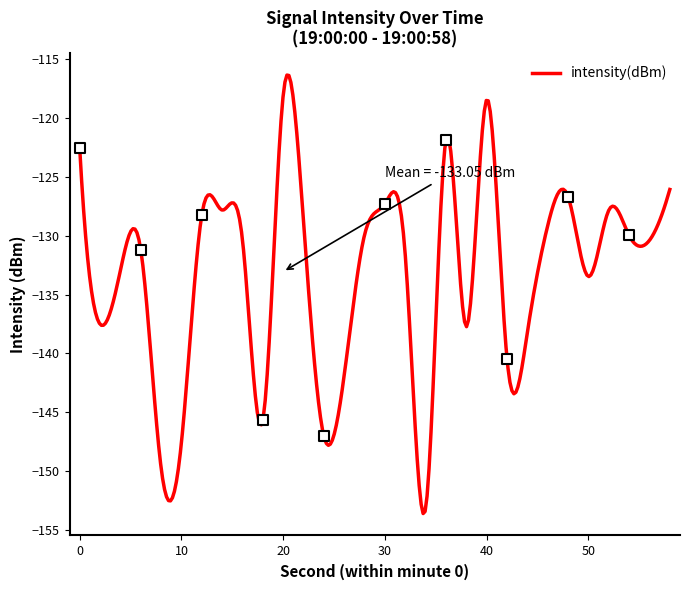

What is the change in value from 0 to 46?

-6.6